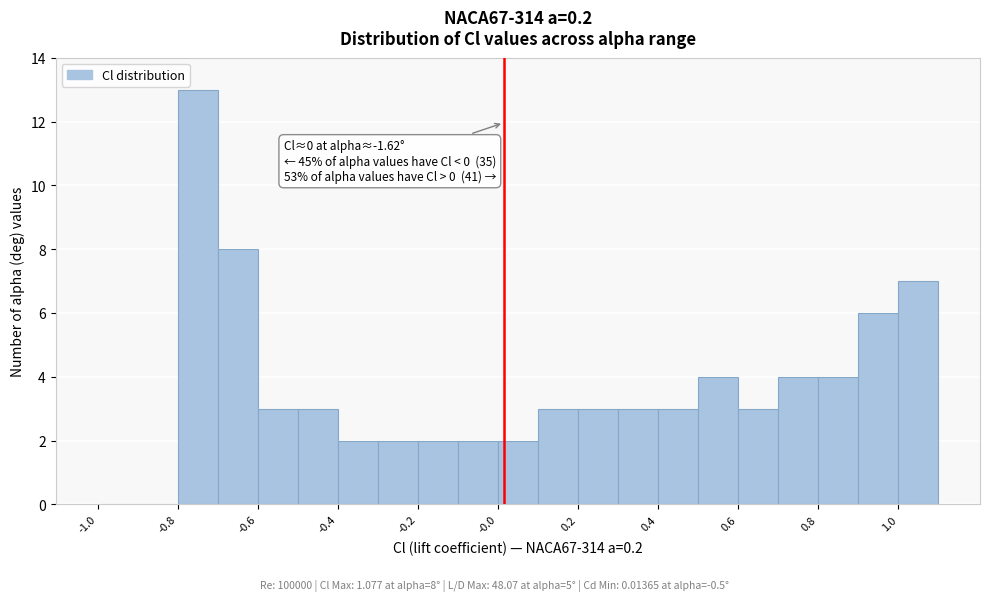

Which range on the x-axis has the tallest bar?

-0.8 to -0.7